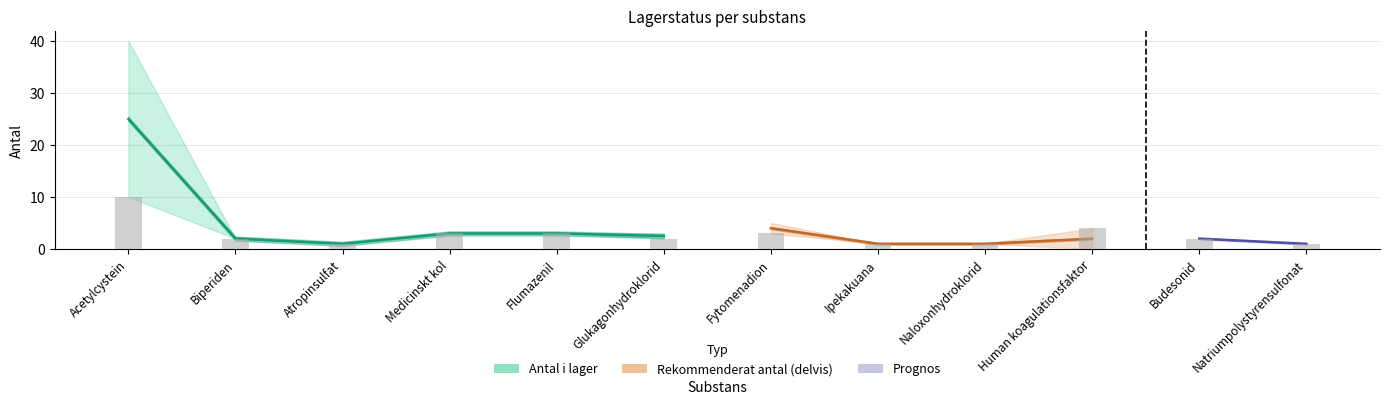

What is the sum of the values at Flumazenil and Glukagonhydroklorid?

5